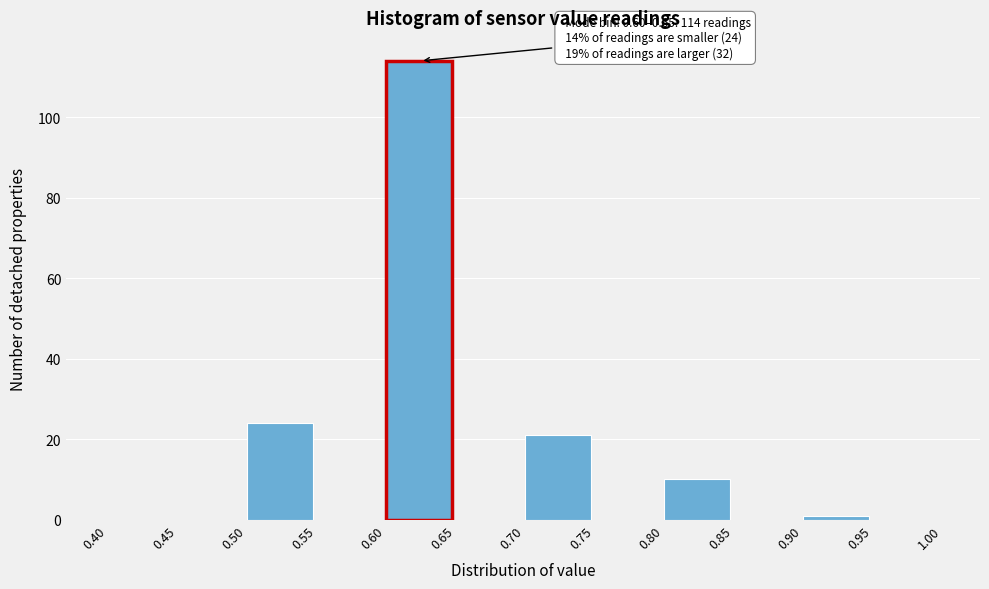

Over which range of the x-axis is the bar tallest?

0.60 to 0.65